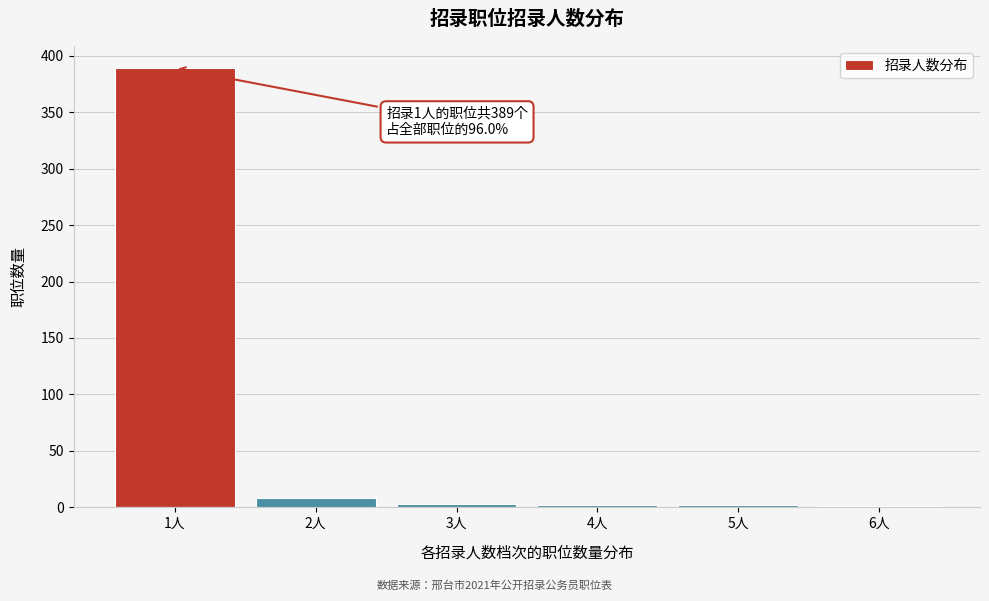

The value at 1人 is 389. True or false?

True